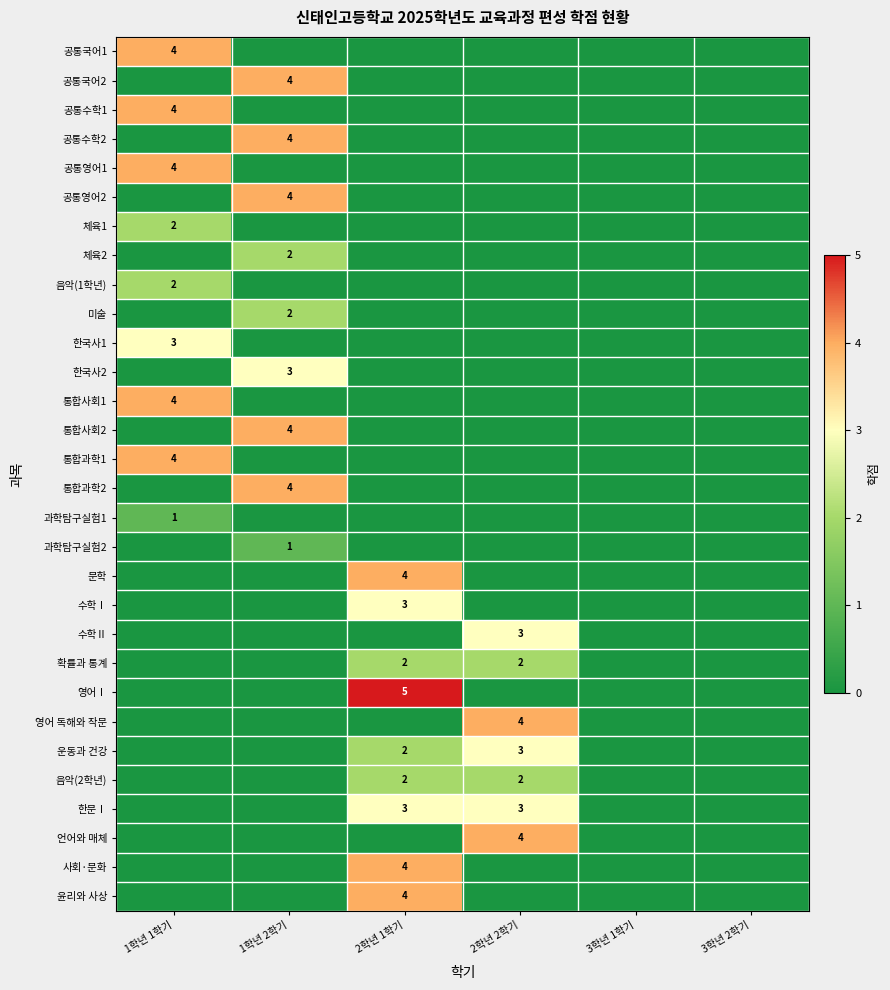

Between 1학년 2학기 and 2학년 1학기, which is larger?

1학년 2학기